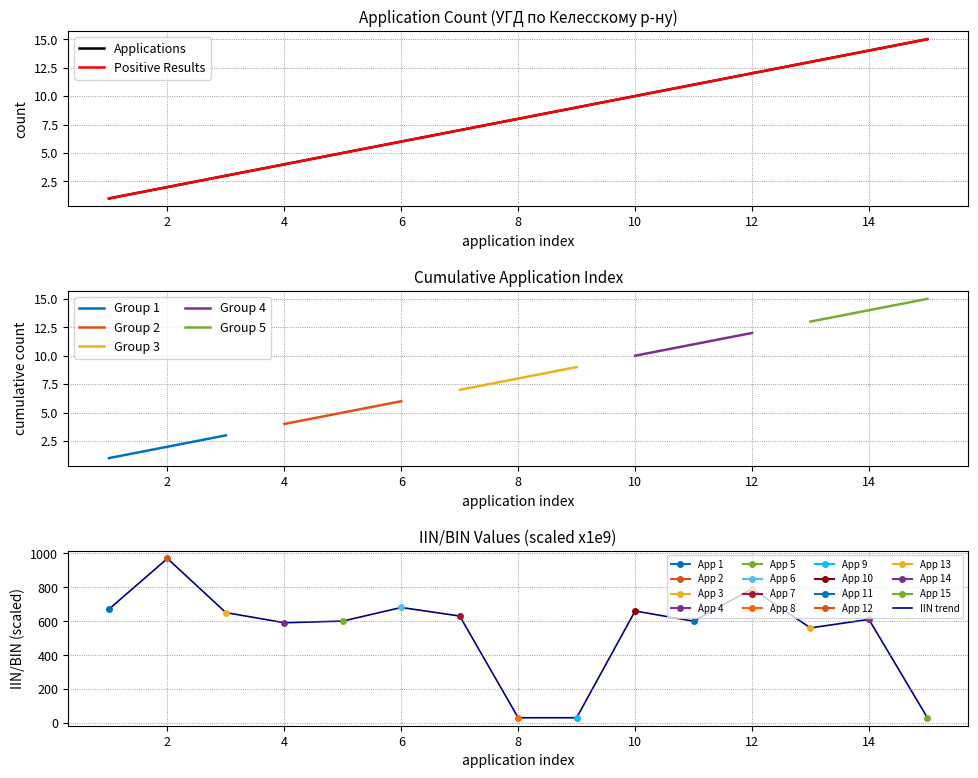

Between 9 and 11, which is larger?

11